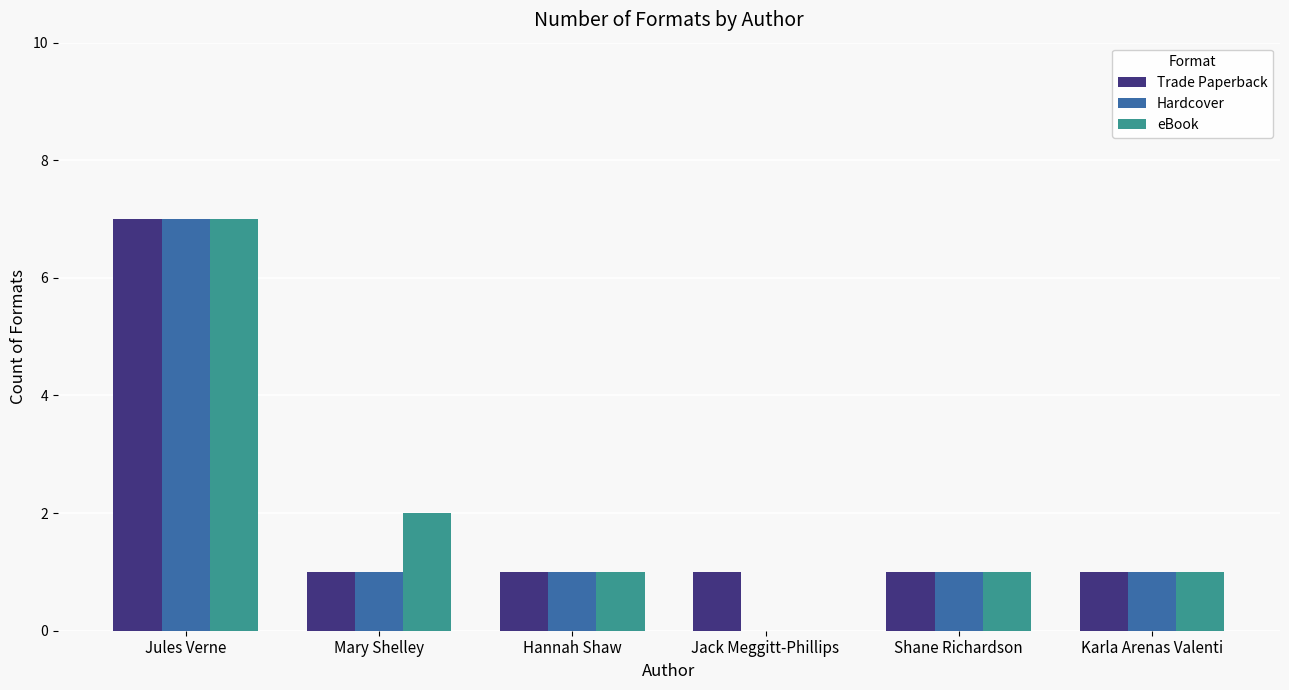

What is the highest value of the Hardcover series?

7